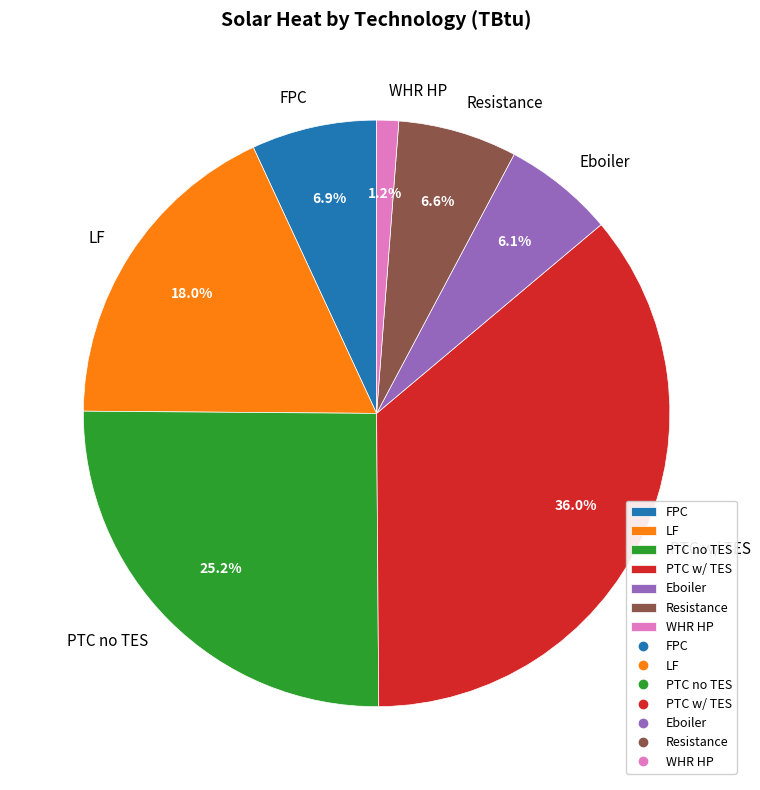

Is it true that WHR HP is 1% of the pie?

True